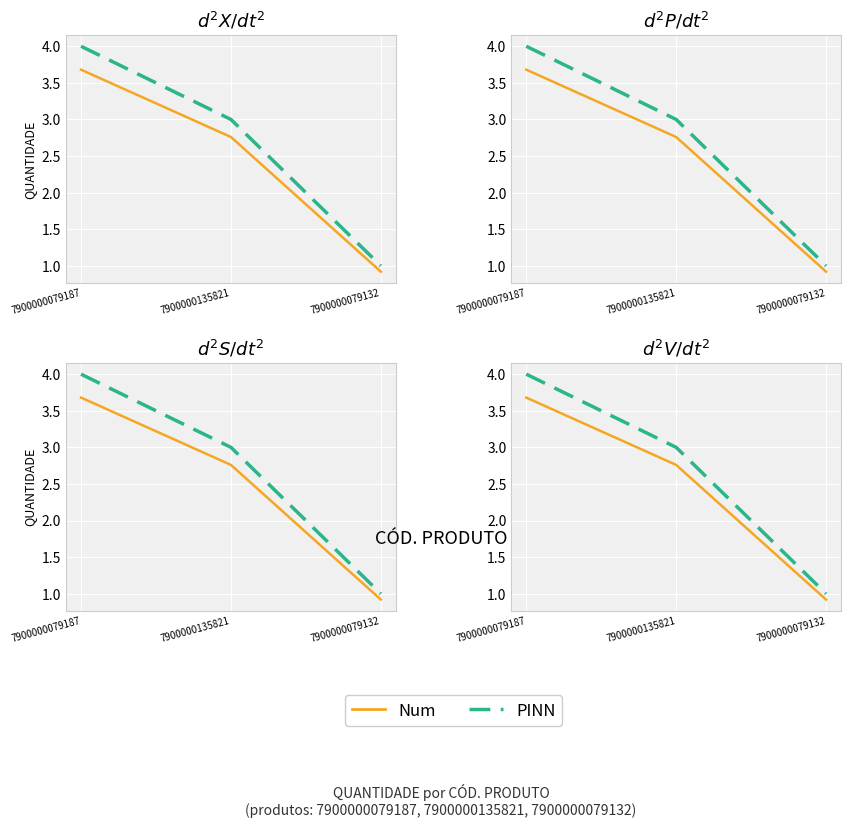

Reading left to right, what are all the values shown in this chart?

PINN: 4.0	3.0	1.0
Num: 3.7	2.8	0.9